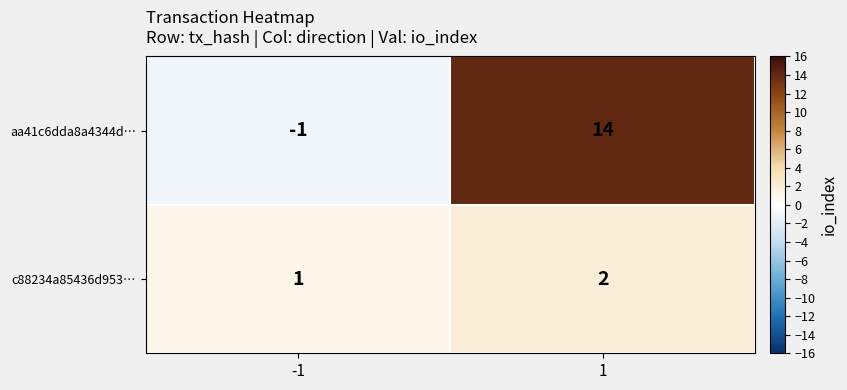

What is the sum of the aa41c6dda8a4344d… values at -1 and 1?

13